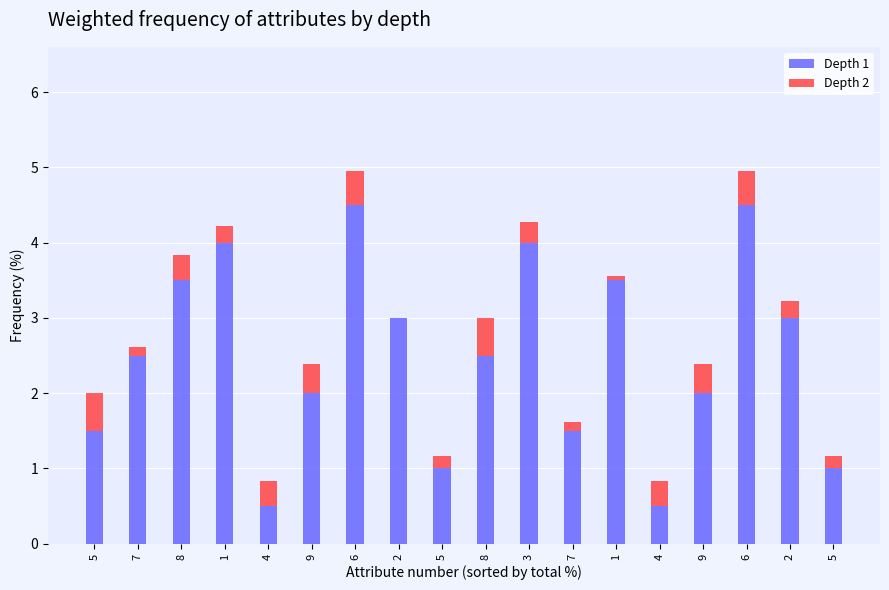

Which category has the lowest value in the Depth 1 series?

4